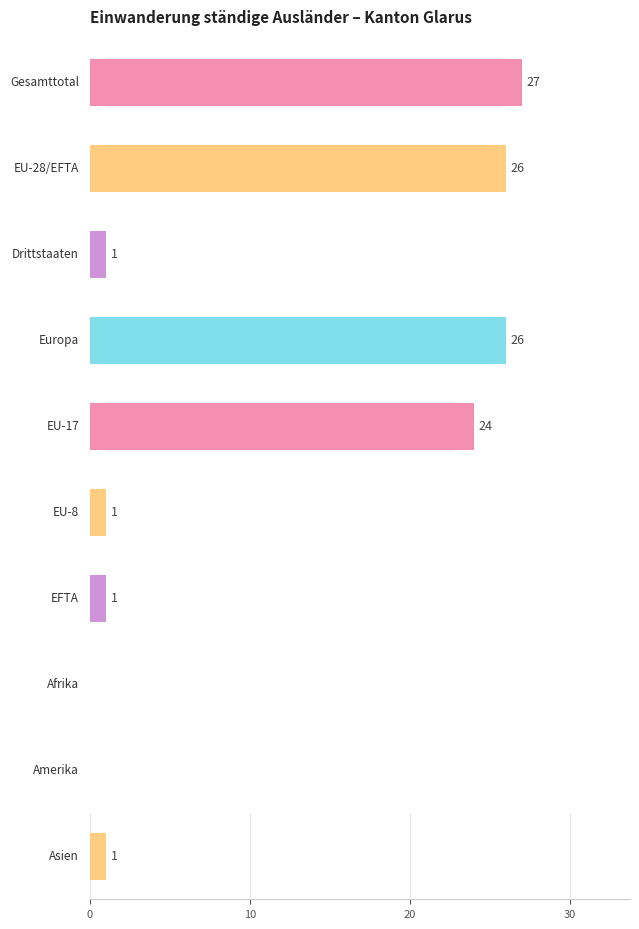

The Total (col_1) series shows 36 at Gesamttotal. True or false?

False